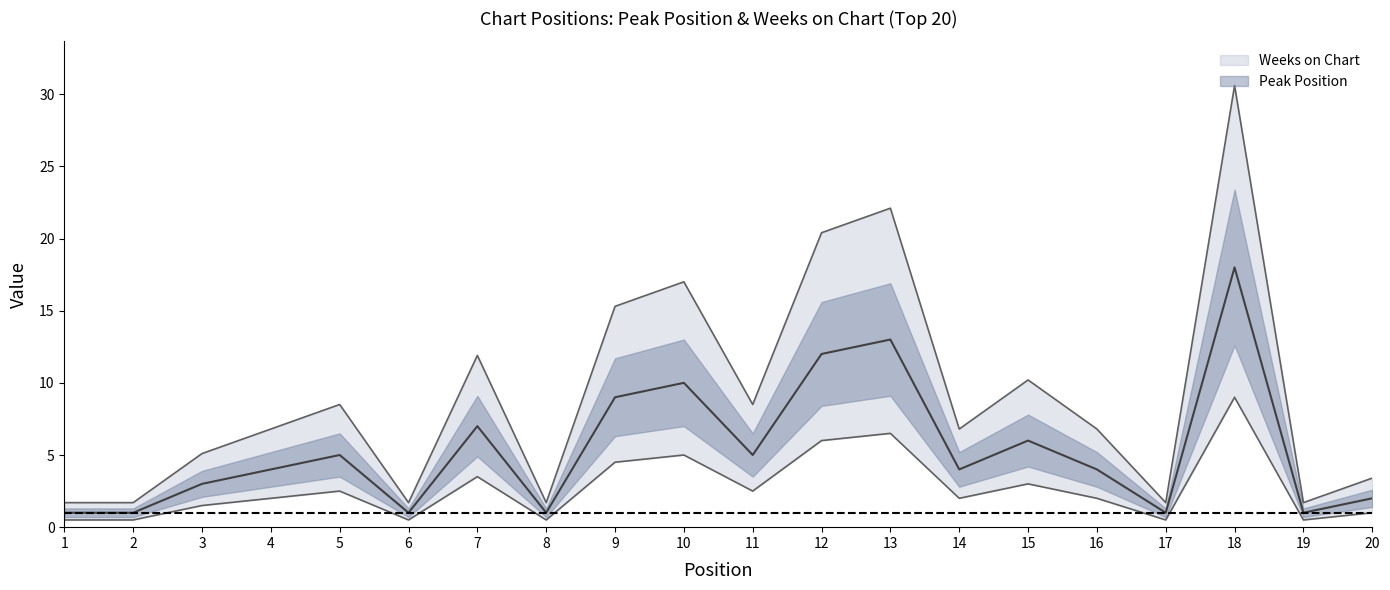

Where does the data first go above 2?

5